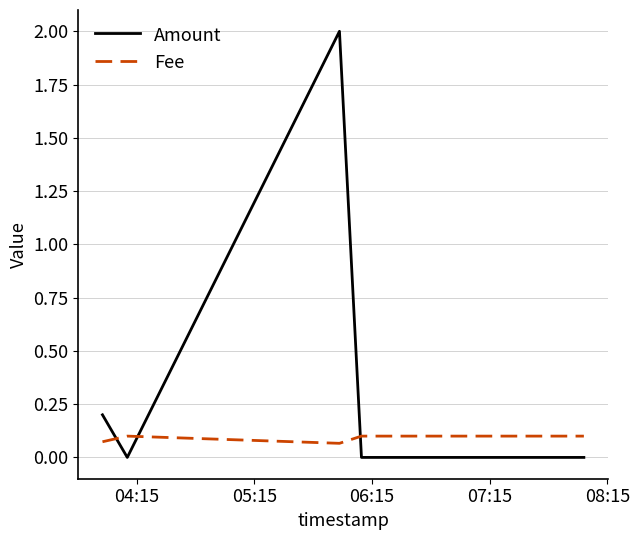

Which series has the widest spread of values?

Amount